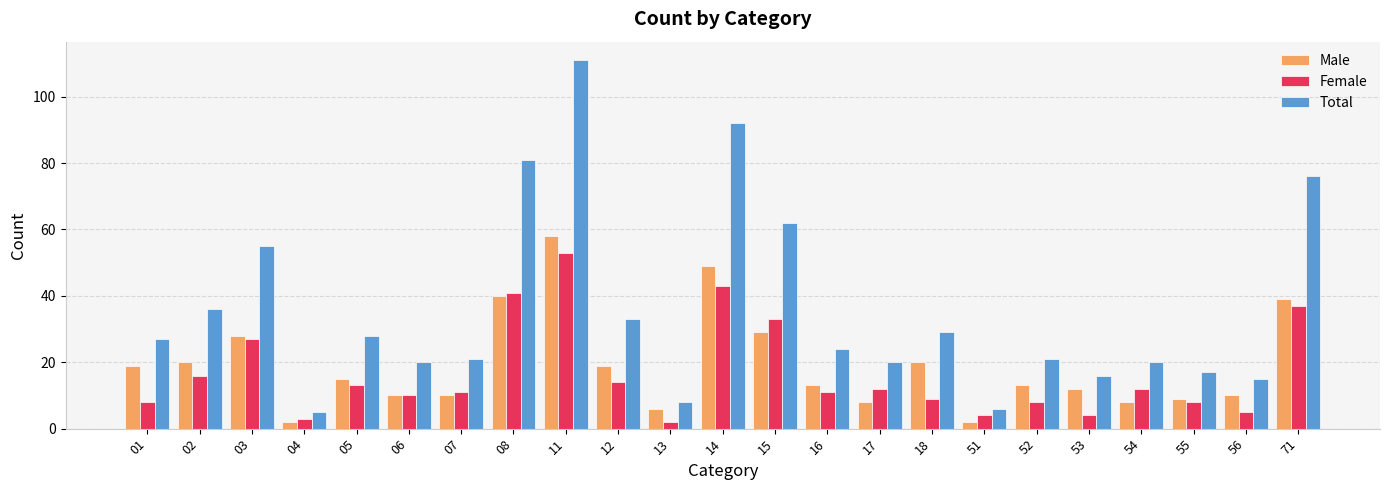

What is the maximum value shown in the chart?

111